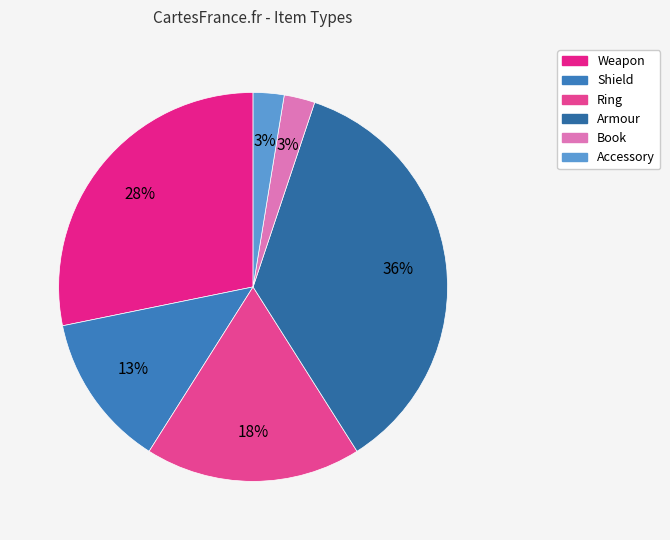

What is the ratio of the value at Weapon to the value at Ring?

1.6